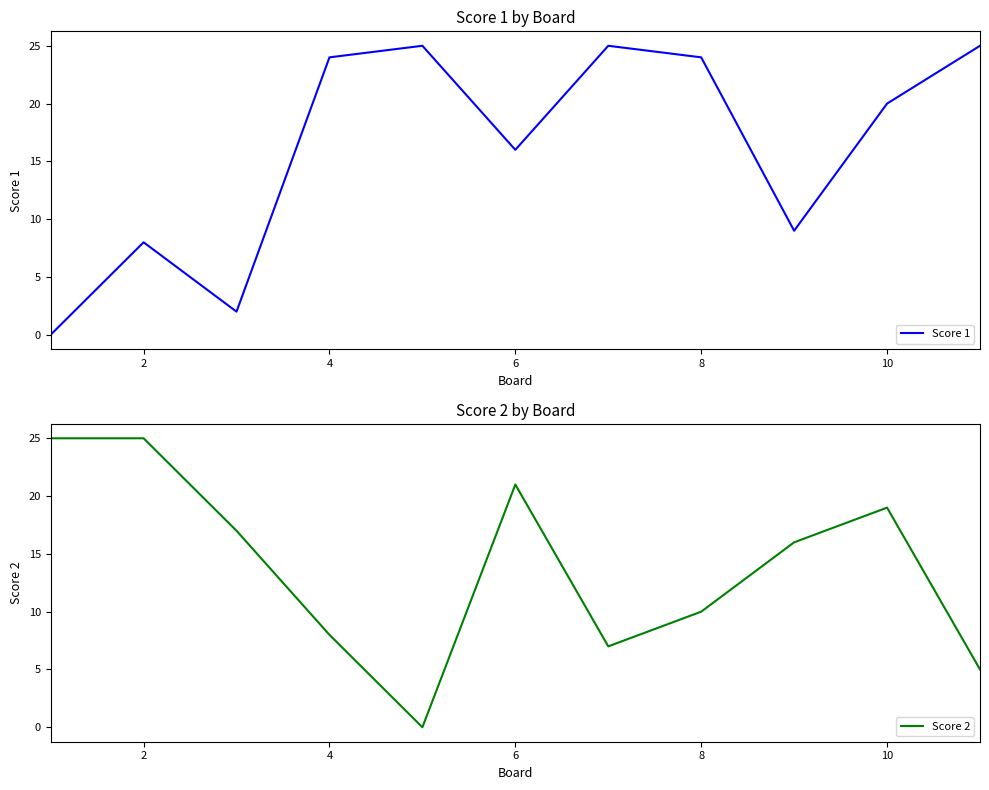

Where is Score 2 nearest to the value 12?

8